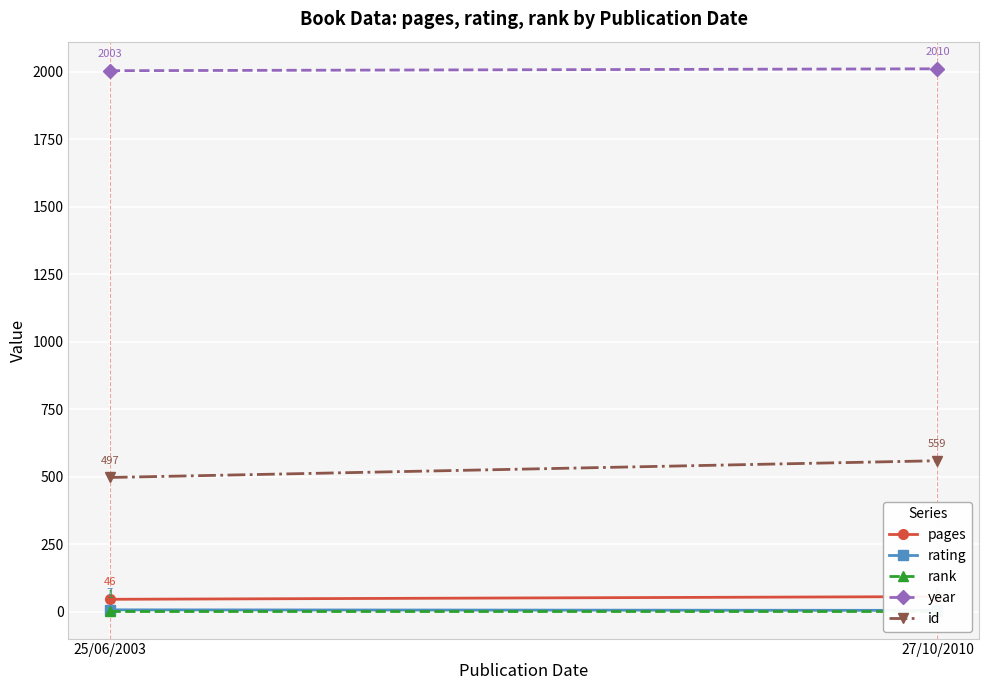

Which series has the largest range (max minus min)?

id